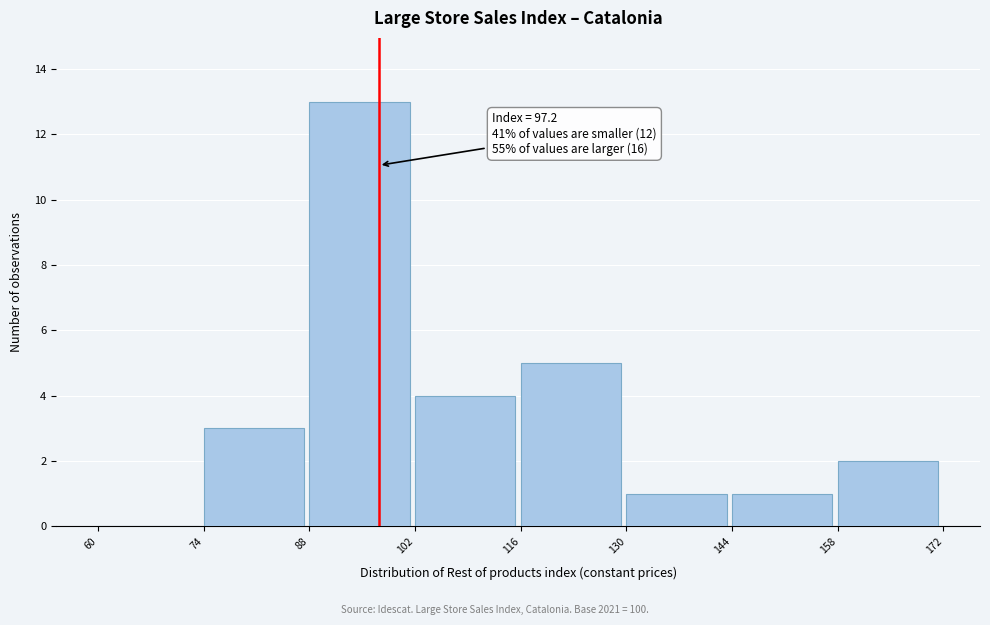

Which range on the x-axis has the tallest bar?

88 to 102